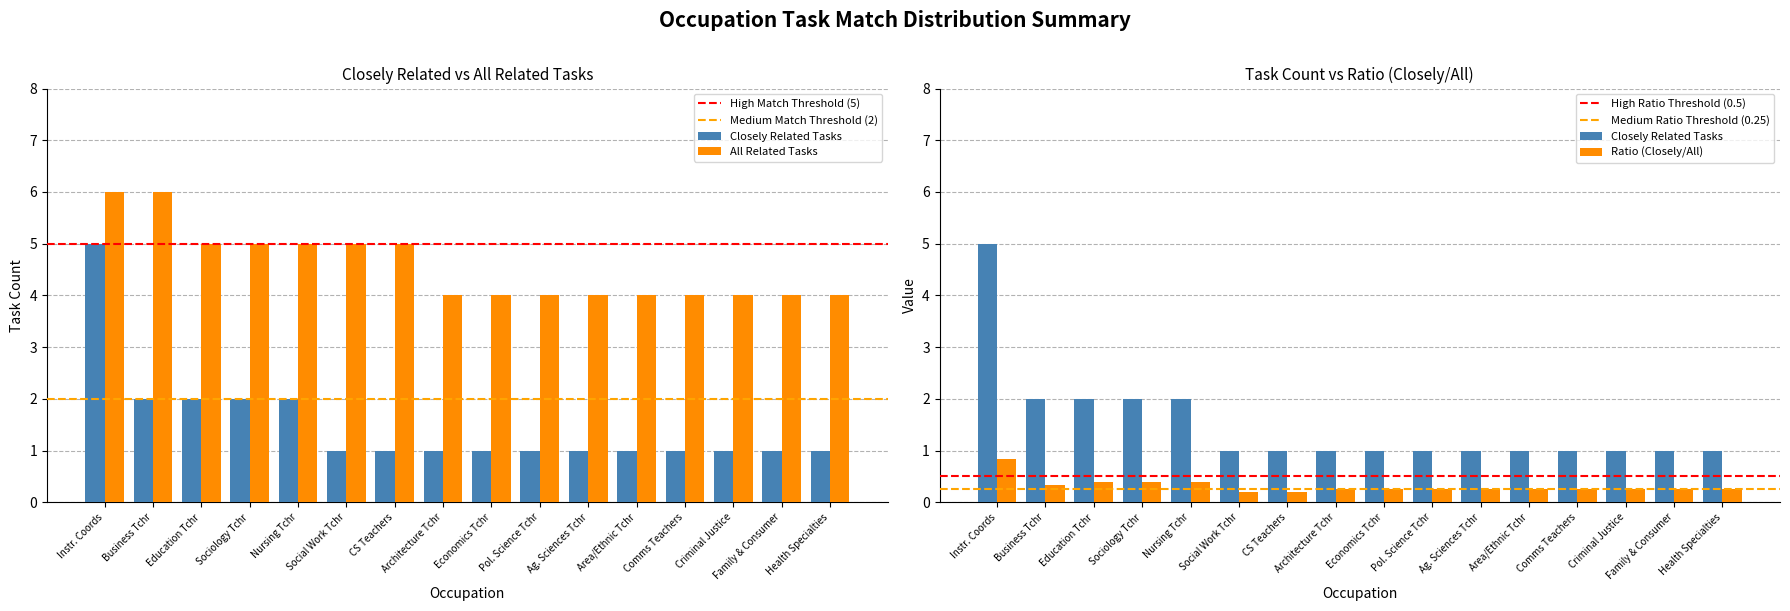

Which series has the widest spread of values?

Closely Related Tasks